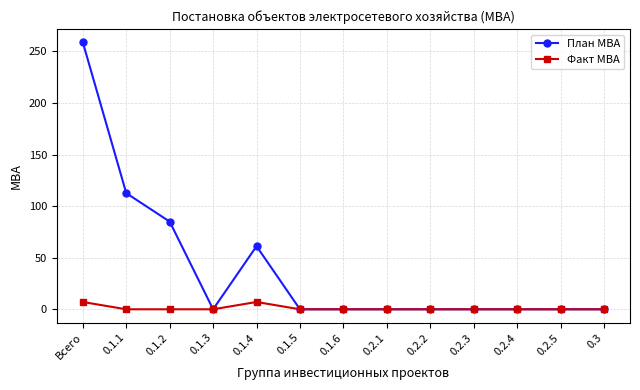

Where is the first local maximum for План МВА?

0.1.4